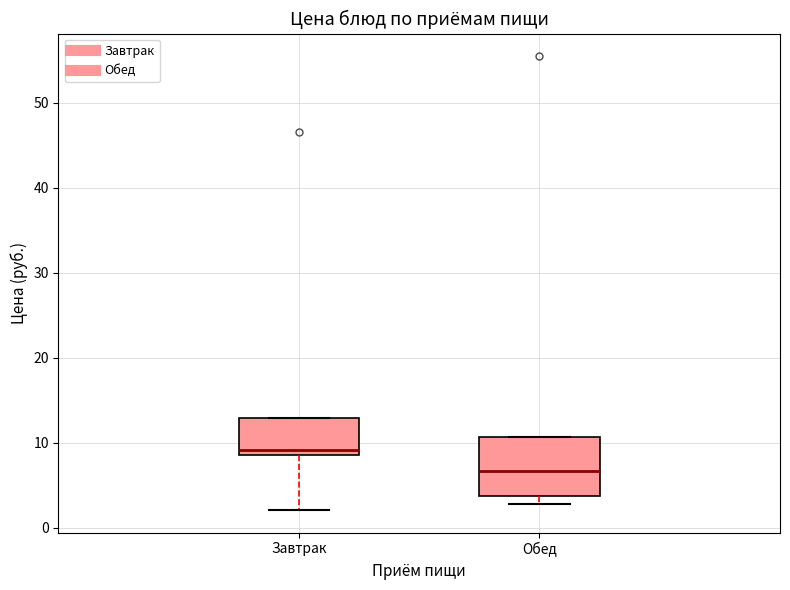

Which box is the tallest, from its lower edge to its upper edge?

Обед